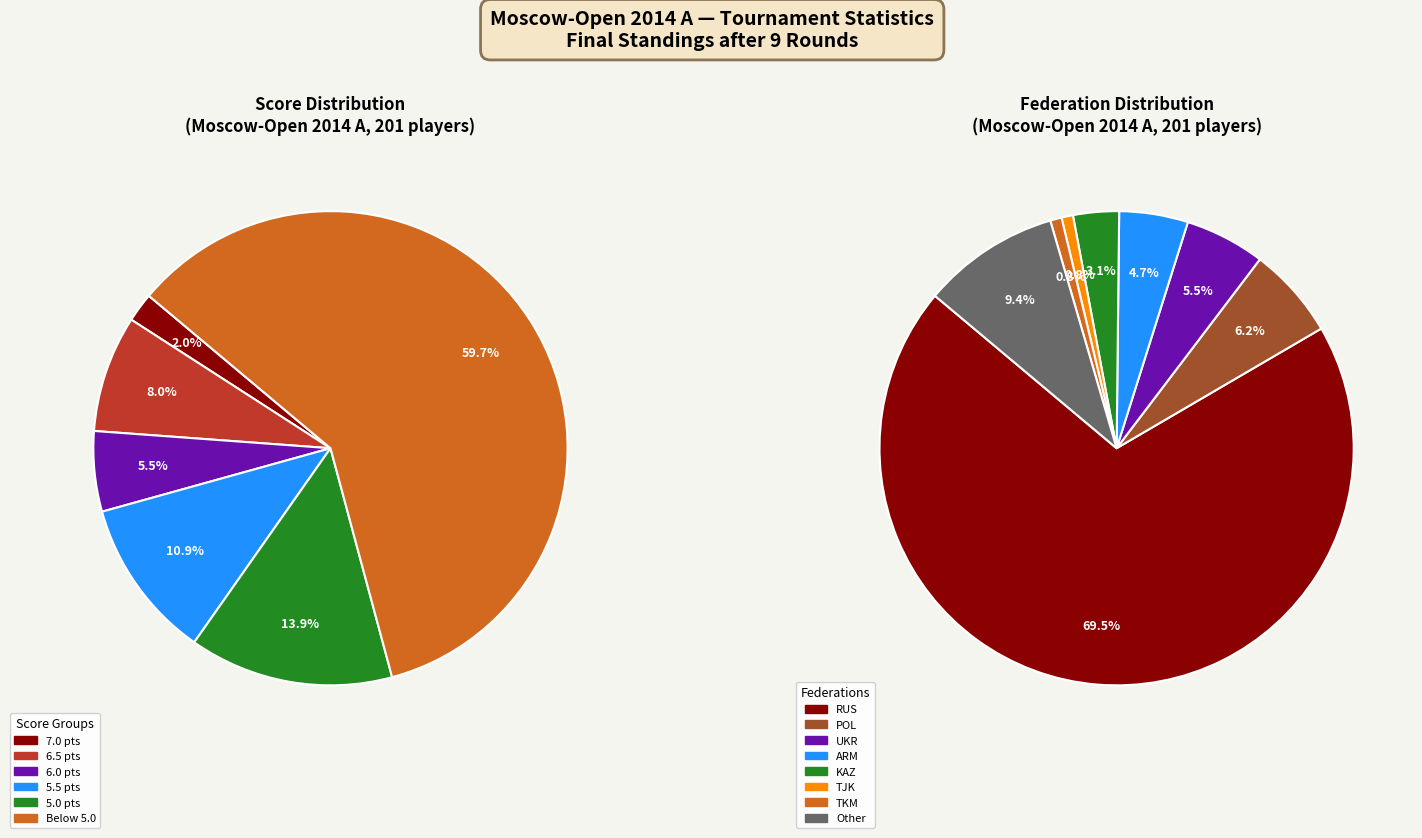

The Other slice represents 31% of the pie. True or false?

False